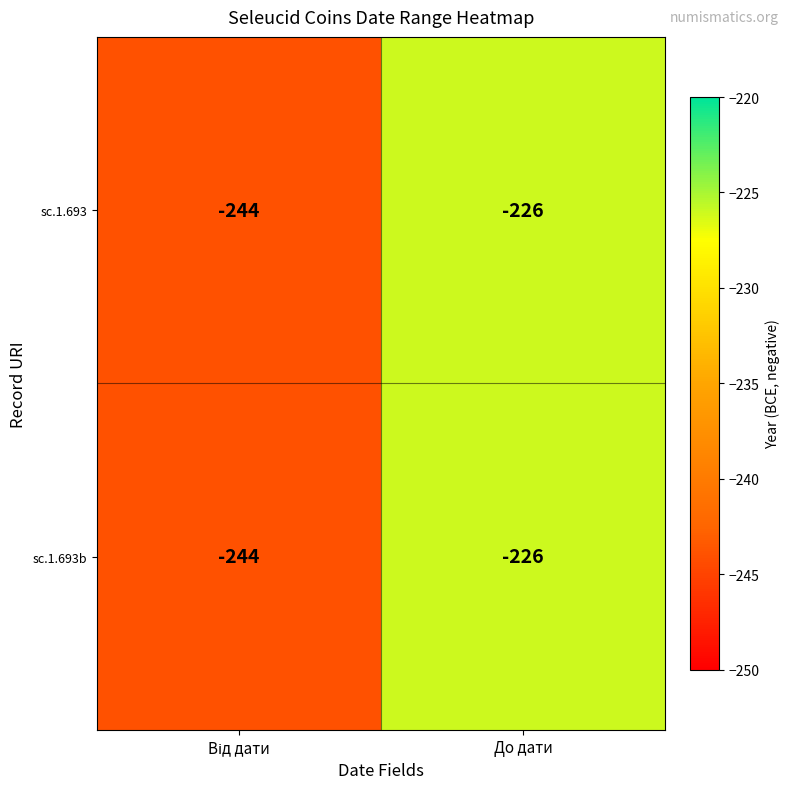

Reading right to left, list all the values displayed in this chart.

sc.1.693: -226	-244
sc.1.693b: -226	-244